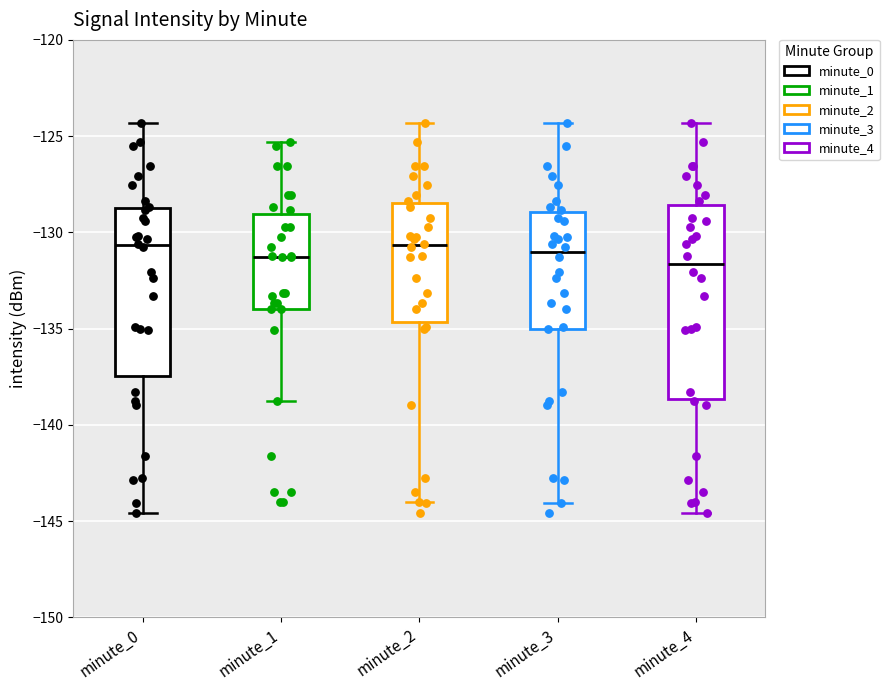

Reading left to right, read every box against the y-axis: the position of its median line, the range the box covers, and the ends of its whiskers. The values are not printed on the chart, so give them approximately, as read against the axis.

minute_0: median -130.5, box -137.5 to -128.5, whiskers -144.5 to -124.5
minute_1: median -131.5, box -134.0 to -129.0, whiskers -139.0 to -125.5
minute_2: median -130.5, box -134.5 to -128.5, whiskers -144.0 to -124.5
minute_3: median -131.0, box -135.0 to -129.0, whiskers -144.0 to -124.5
minute_4: median -131.5, box -138.5 to -128.5, whiskers -144.5 to -124.5